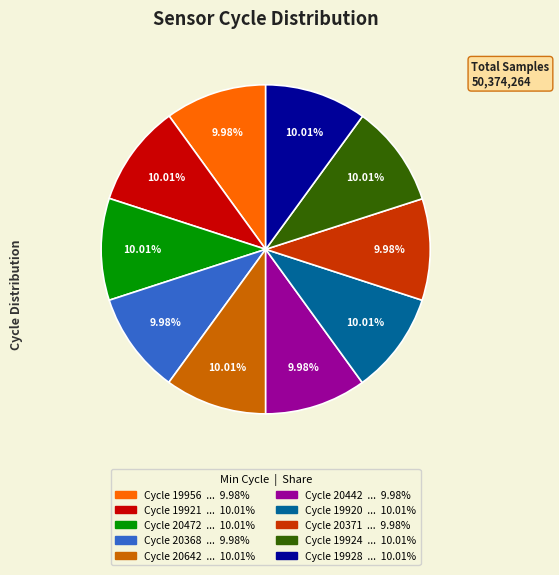

Is there any slice that represents more than half of the pie?

No